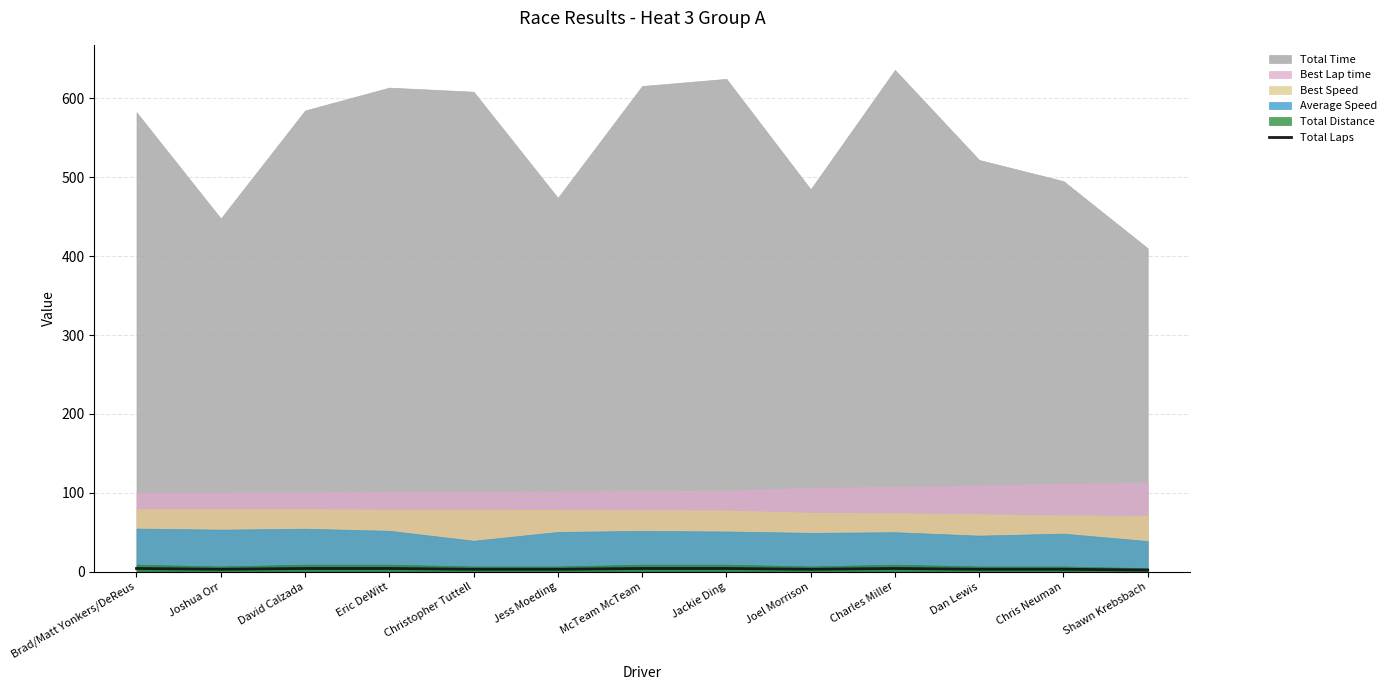

Where is the first local minimum?

Joshua Orr